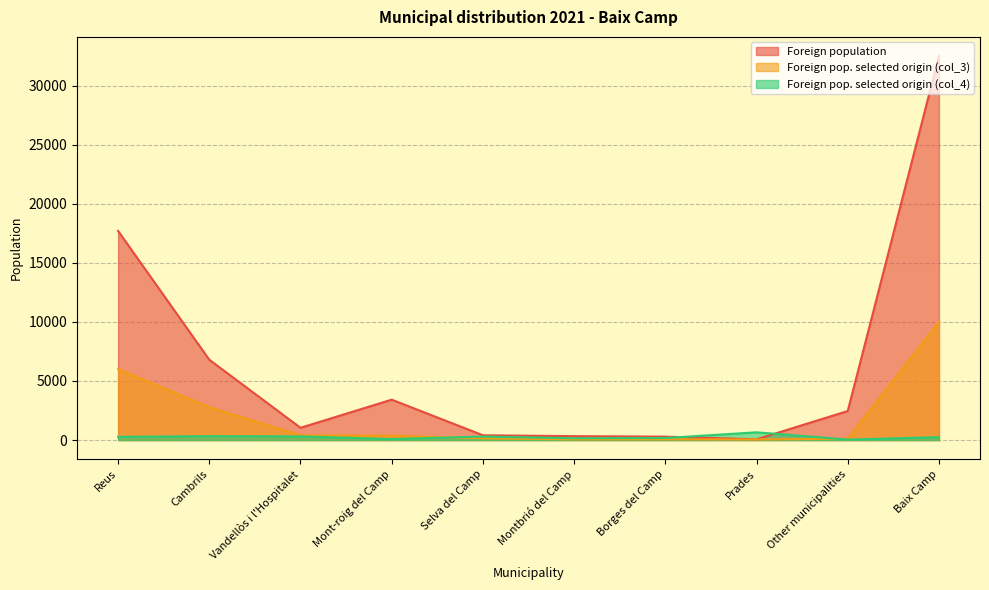

What is the average value of the Foreign population series?

6501